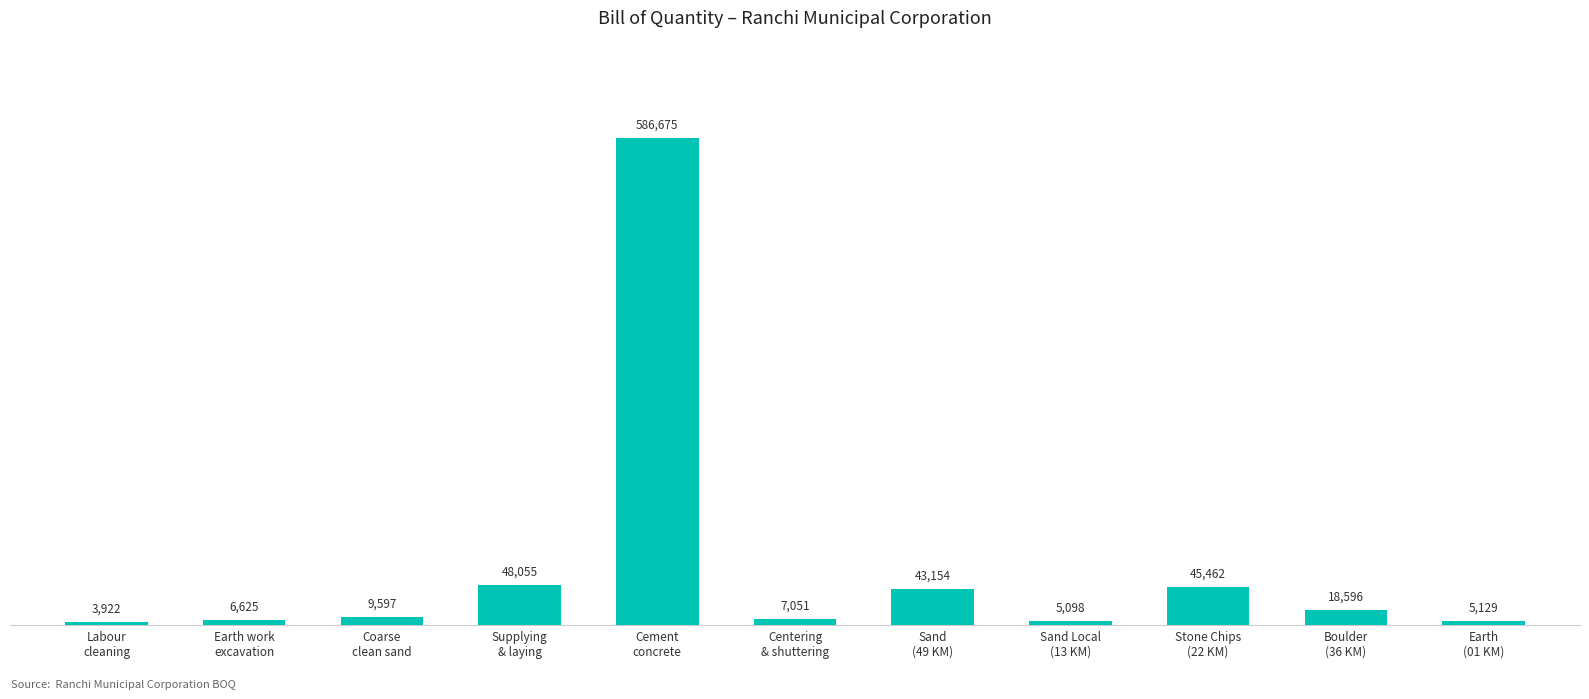

How many bars are there in total?

11